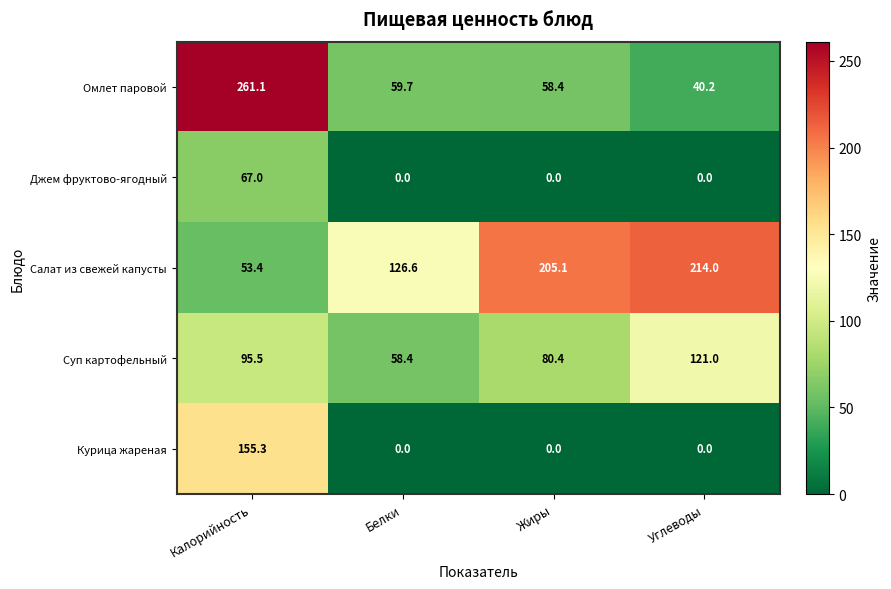

How many series are shown in this chart?

5